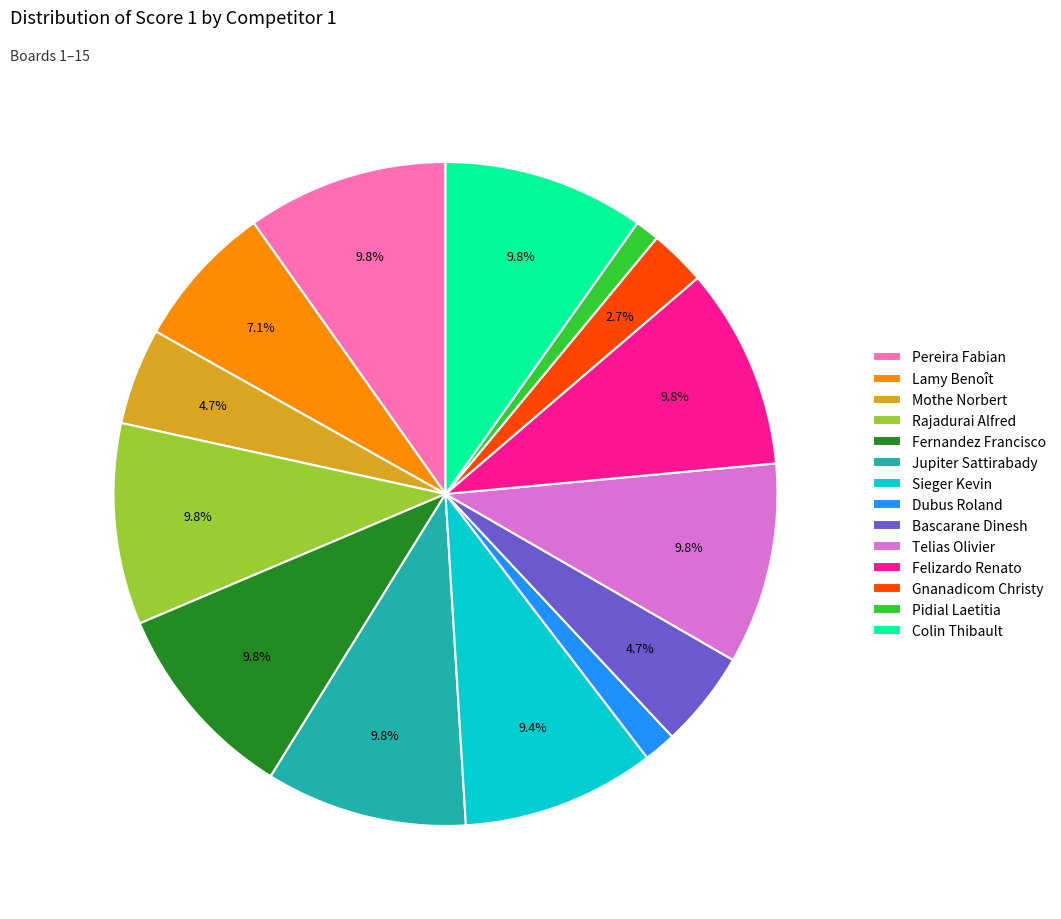

To the nearest percent, what is the difference between the largest and smallest slice percentages?

9%